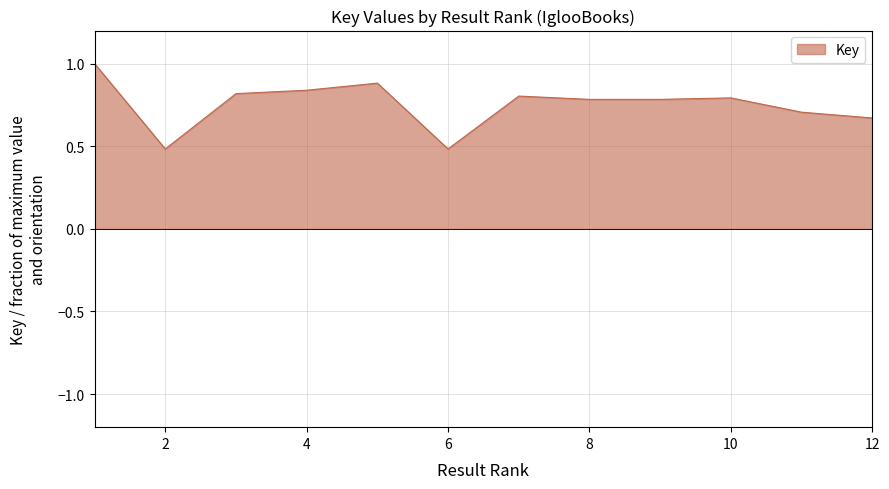

What is the difference between the maximum and minimum values?

0.5